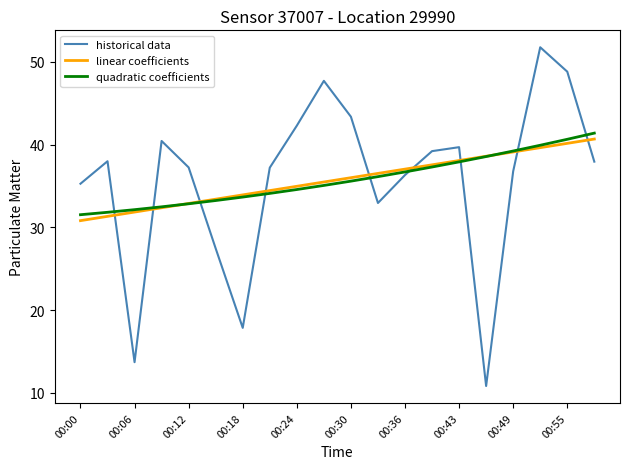

Which series has the largest range (max minus min)?

historical data